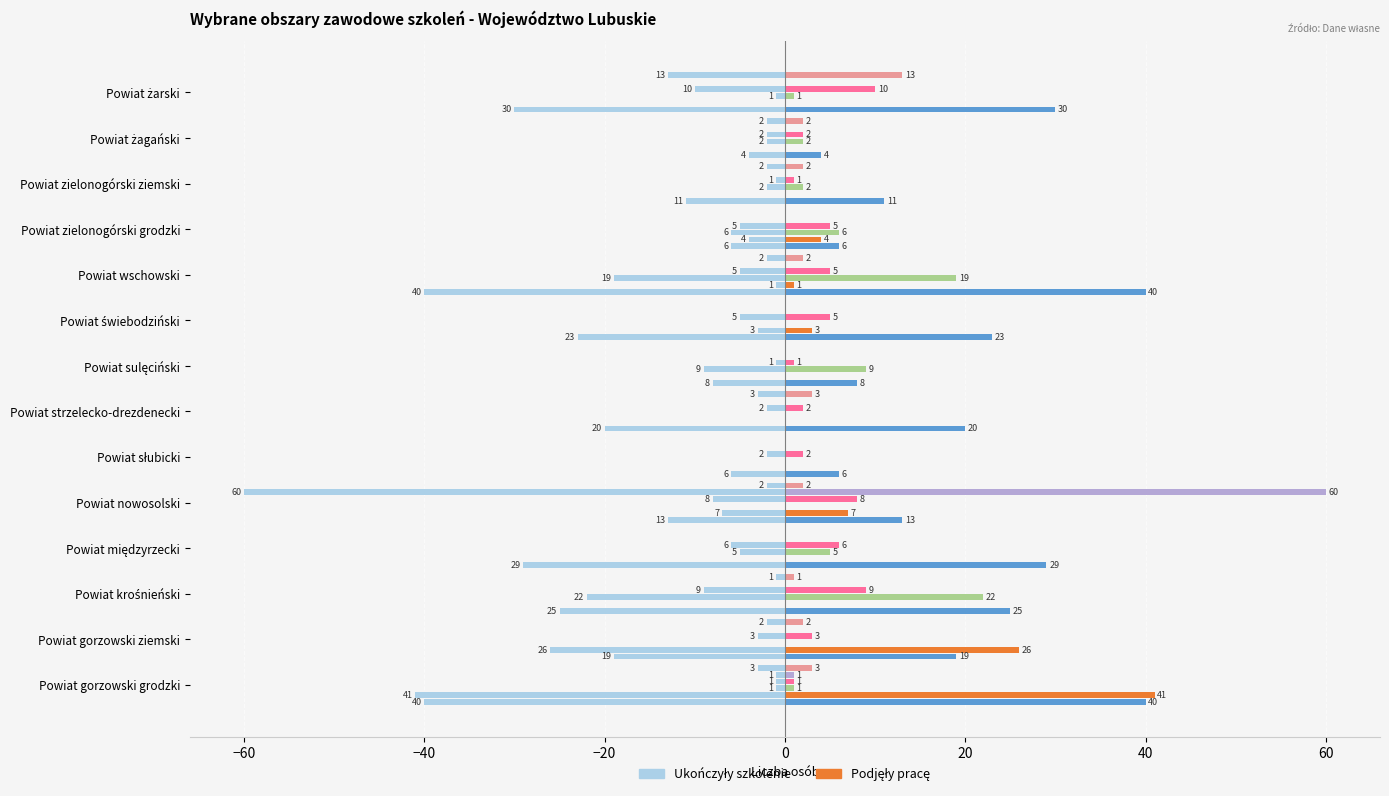

Is it true that Usługi fryzjerskie (ukończyły) equals 1 at Powiat gorzowski ziemski?

False